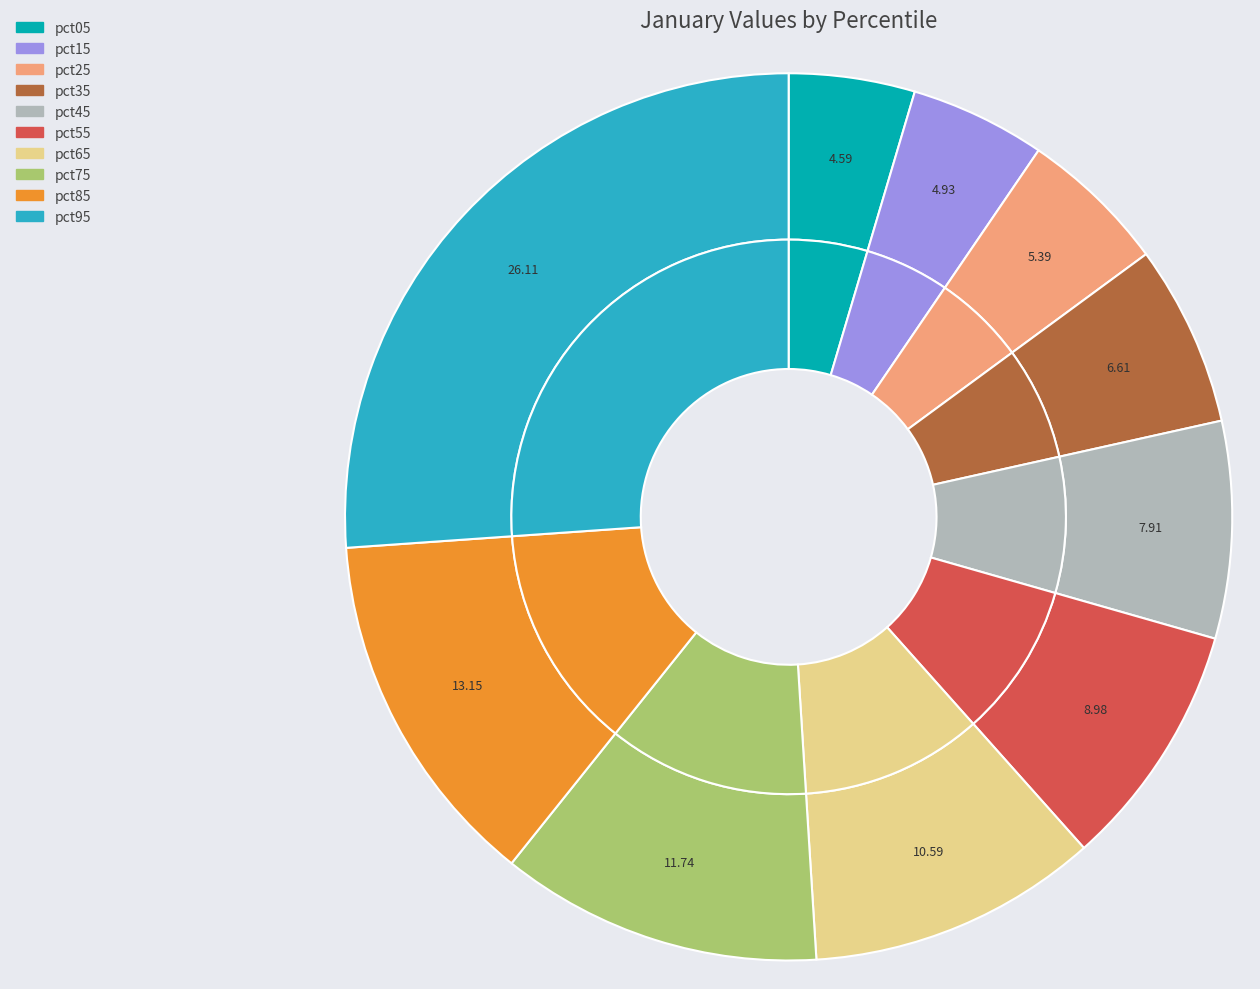

Do pct65 and pct05 together represent more than half of the pie?

No